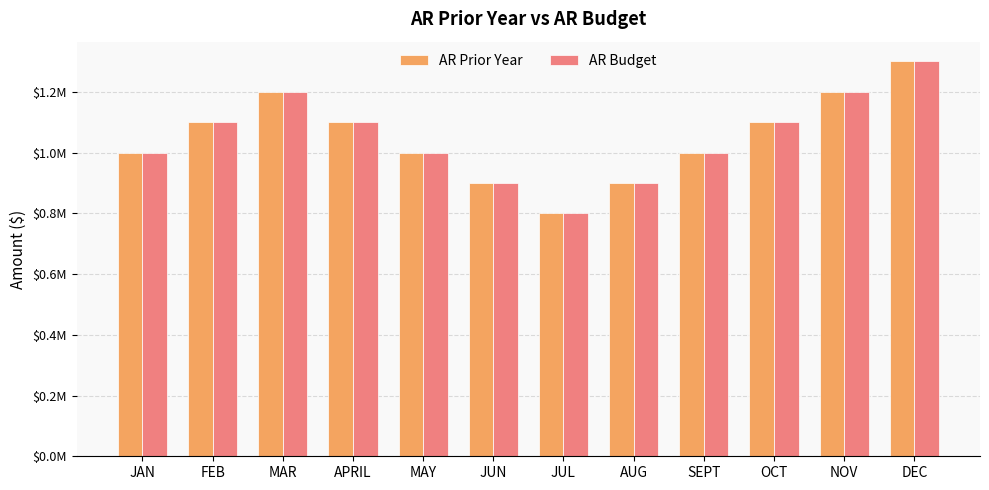

What is the smallest value displayed?

800000